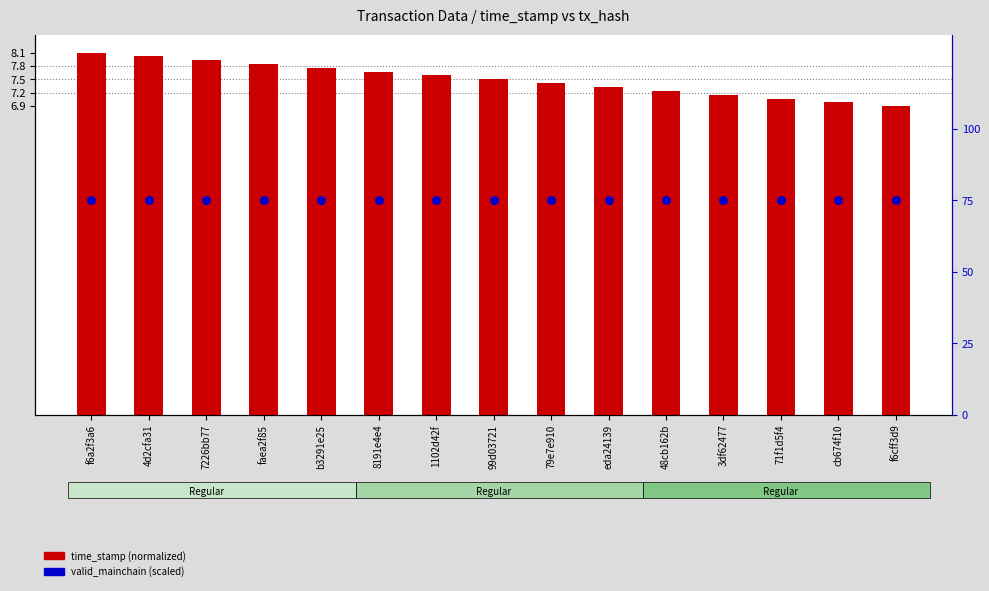

Which series contains the lowest Y value?

time_stamp (normalized)